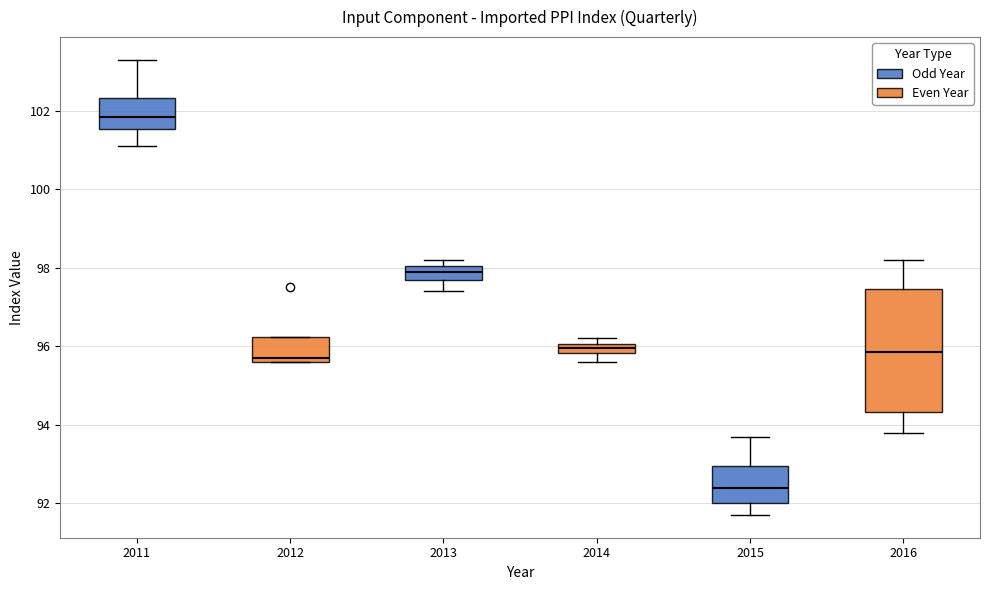

Which box's median line is the lowest?

2015